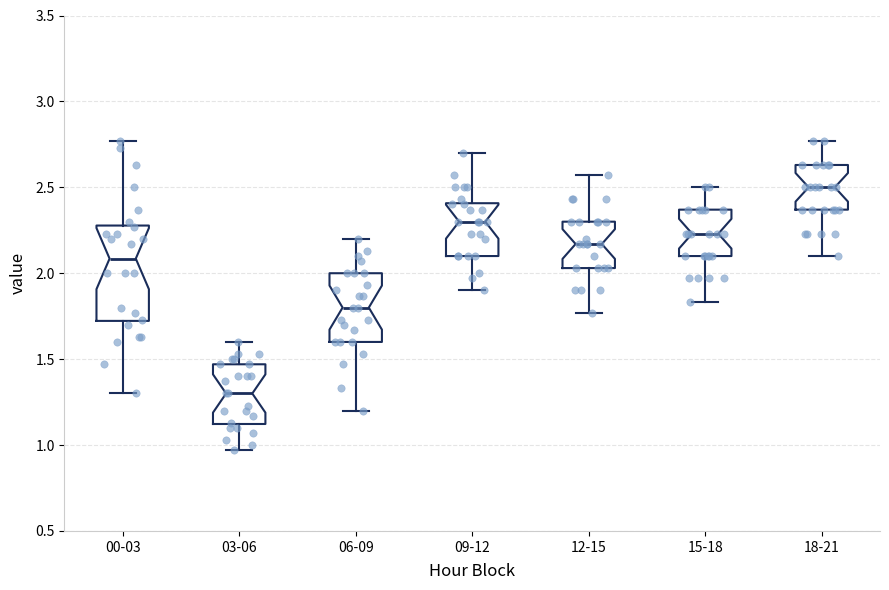

Where is the lower edge of the box for 12-15 on the y-axis? The values are not printed on the chart, so give them approximately, as read against the axis.

2.05